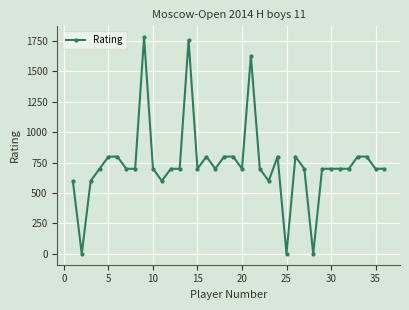

True or false: there are more than 1 points higher than both neighbors.

True